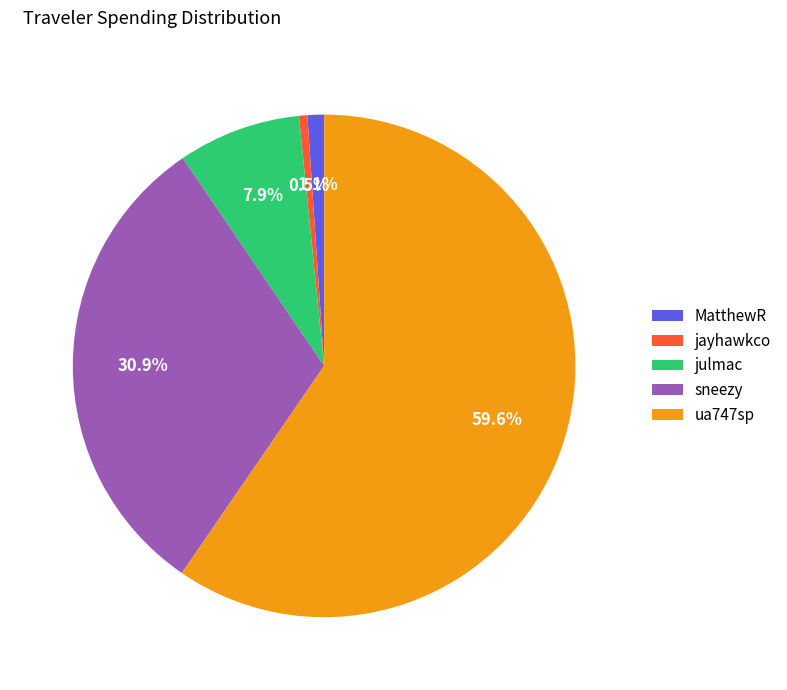

Is there any slice that represents more than half of the pie?

Yes